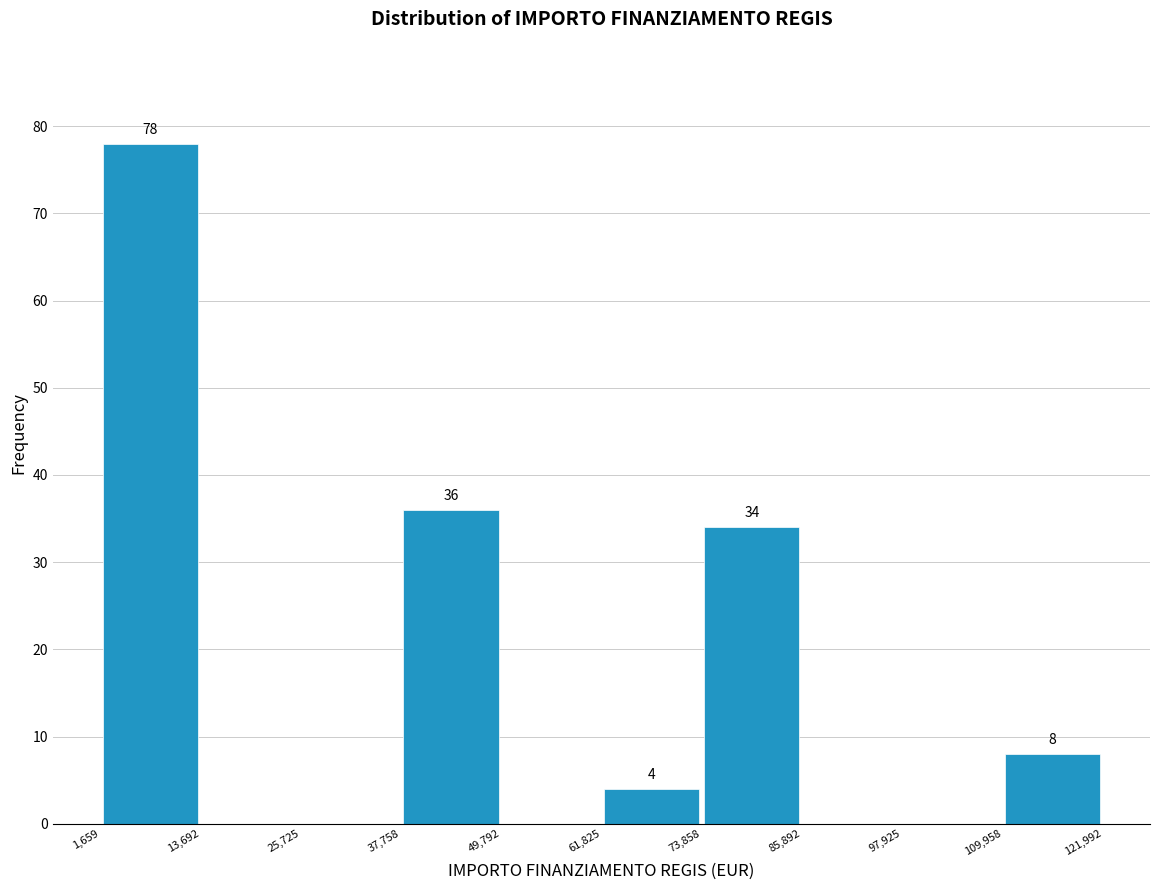

Which range on the x-axis has the tallest bar?

1,659 to 13,692